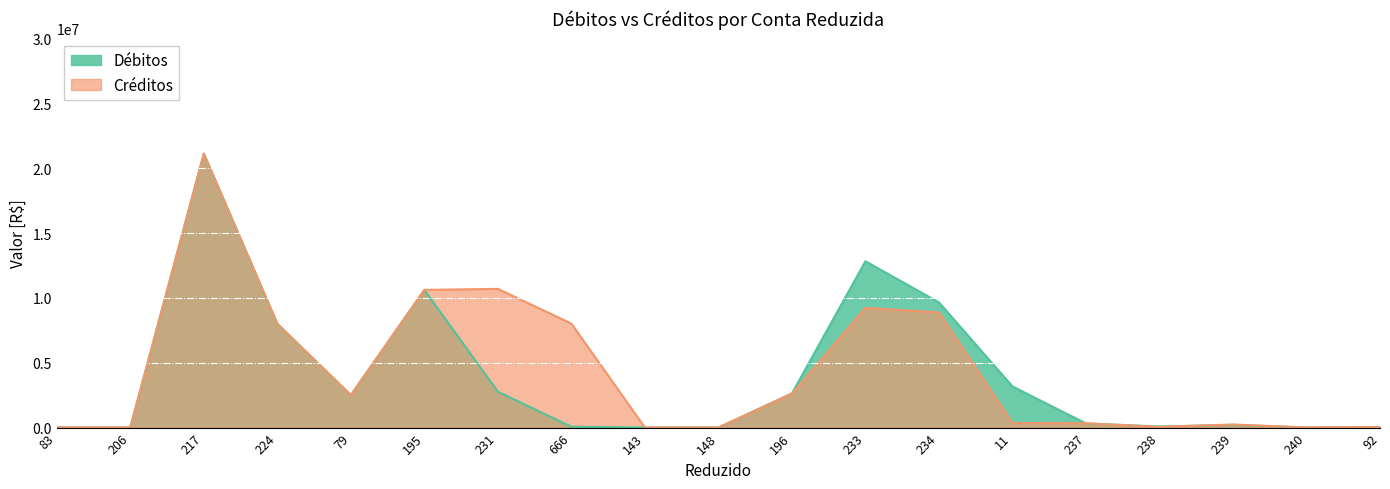

What is the difference between the Débitos values at 83 and 231?

2759032.6